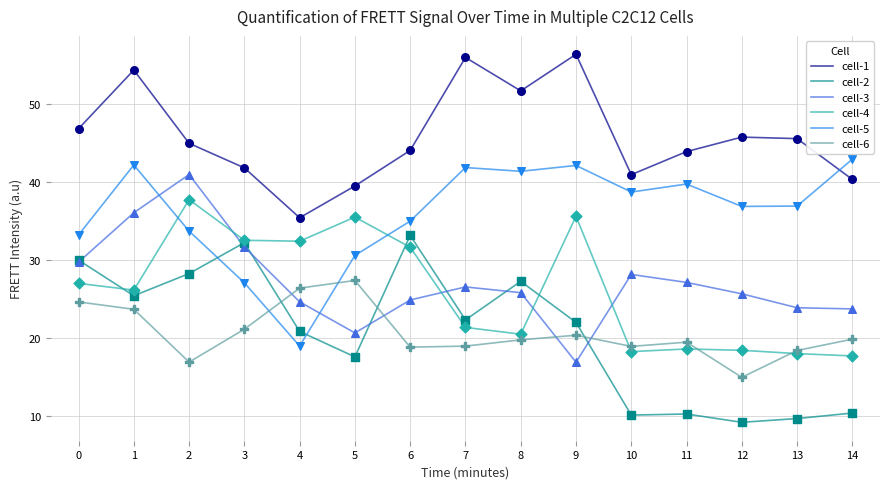

Which series changed the most between 5 and 14?

cell-4